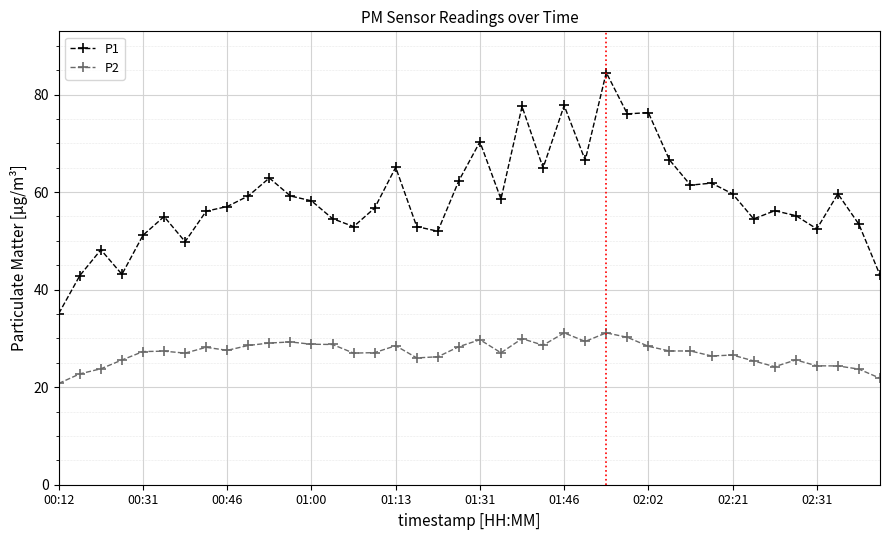

True or false: P2 has more than 1 interior local peaks.

True